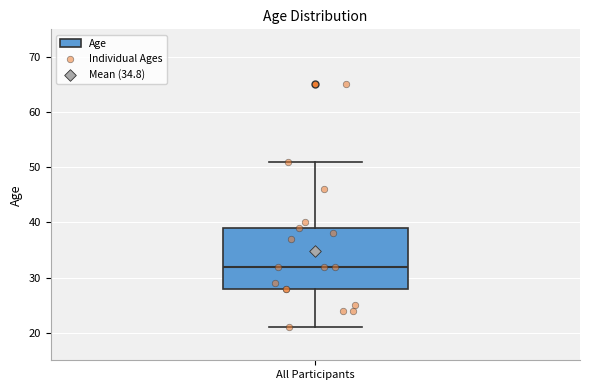

Read this box plot against the y-axis: the position of the median line, the range covered by the box, and the ends of both whiskers. The values are not printed on the chart, so give them approximately, as read against the axis.

median 32, box 28 to 39, whiskers 21 to 51